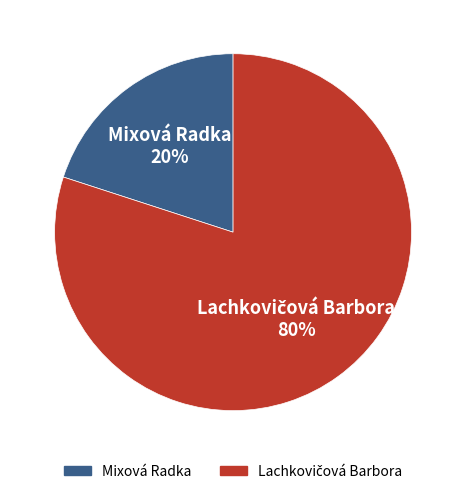

The Mixová Radka slice represents 20% of the pie. True or false?

True